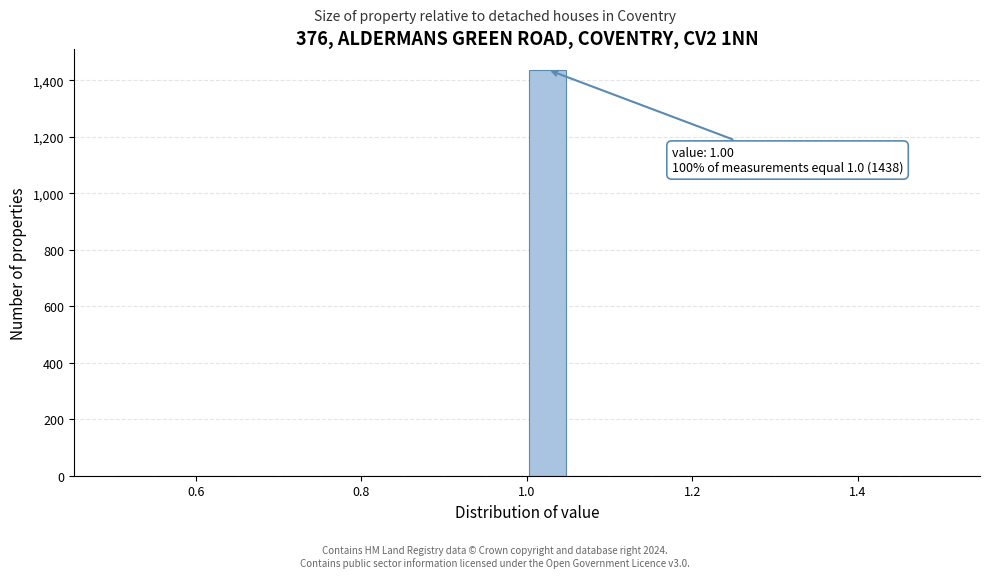

Around what value on the x-axis is the tallest bar? Give the approximate position of its centre, as read against the axis.

1.02